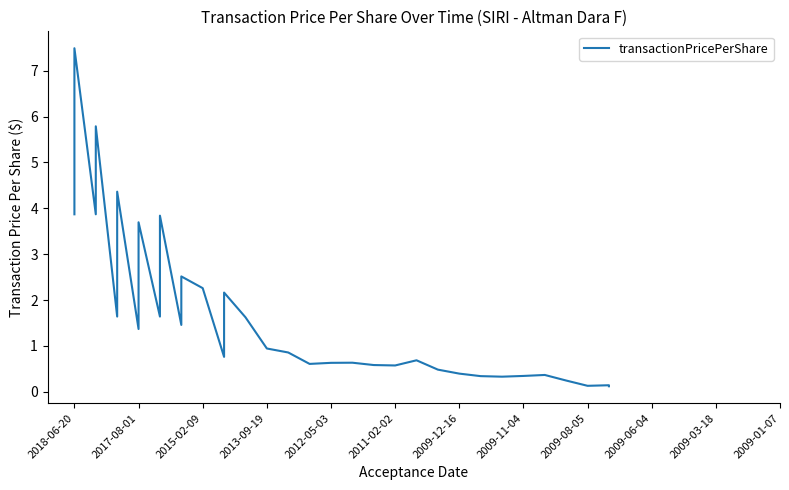

What is the sum of all values?

56.8